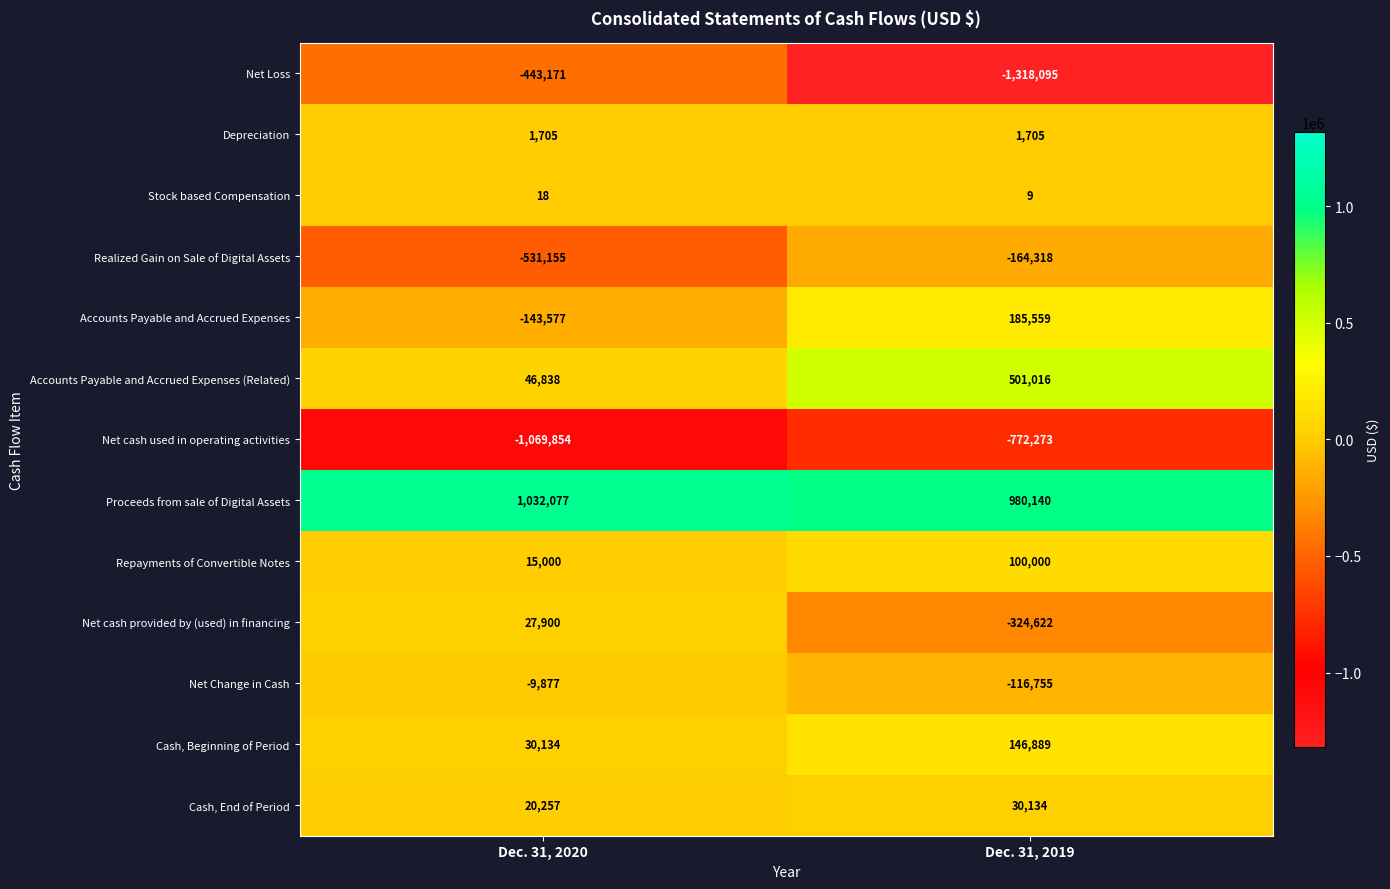

Reading left to right, extract all data points from this chart.

Net Loss: Dec. 31, 2020=-443171	Dec. 31, 2019=-1318095
Depreciation: Dec. 31, 2020=1705	Dec. 31, 2019=1705
Stock based Compensation: Dec. 31, 2020=18	Dec. 31, 2019=9
Realized Gain on Sale of Digital Assets: Dec. 31, 2020=-531155	Dec. 31, 2019=-164318
Accounts Payable and Accrued Expenses: Dec. 31, 2020=-143577	Dec. 31, 2019=185559
Accounts Payable and Accrued Expenses (Related): Dec. 31, 2020=46838	Dec. 31, 2019=501016
Net cash used in operating activities: Dec. 31, 2020=-1069854	Dec. 31, 2019=-772273
Proceeds from sale of Digital Assets: Dec. 31, 2020=1032077	Dec. 31, 2019=980140
Repayments of Convertible Notes: Dec. 31, 2020=15000	Dec. 31, 2019=100000
Net cash provided by (used) in financing: Dec. 31, 2020=27900	Dec. 31, 2019=-324622
Net Change in Cash: Dec. 31, 2020=-9877	Dec. 31, 2019=-116755
Cash, Beginning of Period: Dec. 31, 2020=30134	Dec. 31, 2019=146889
Cash, End of Period: Dec. 31, 2020=20257	Dec. 31, 2019=30134